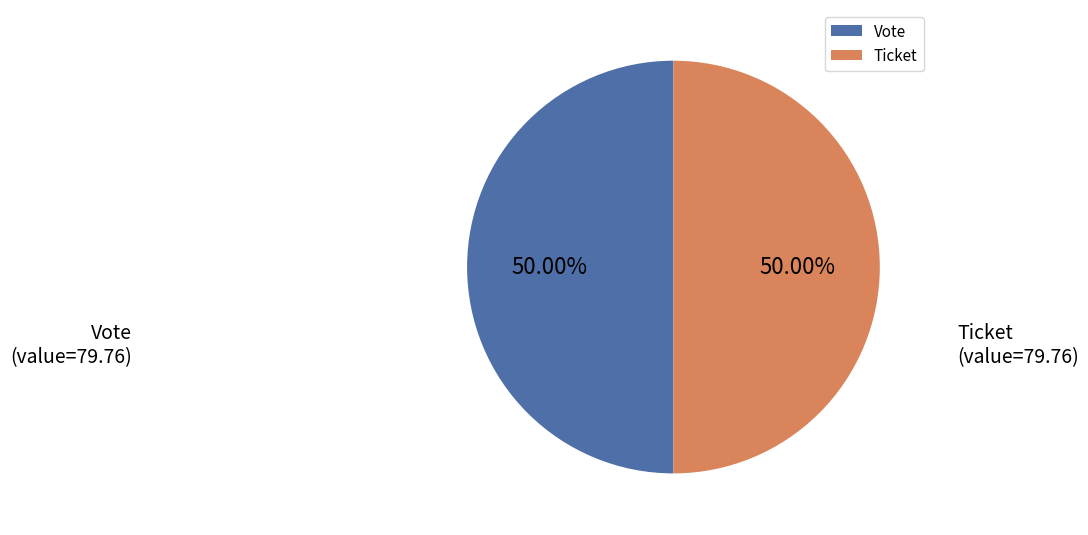

Approximately how many times larger is the value at Vote compared to Ticket?

1.0